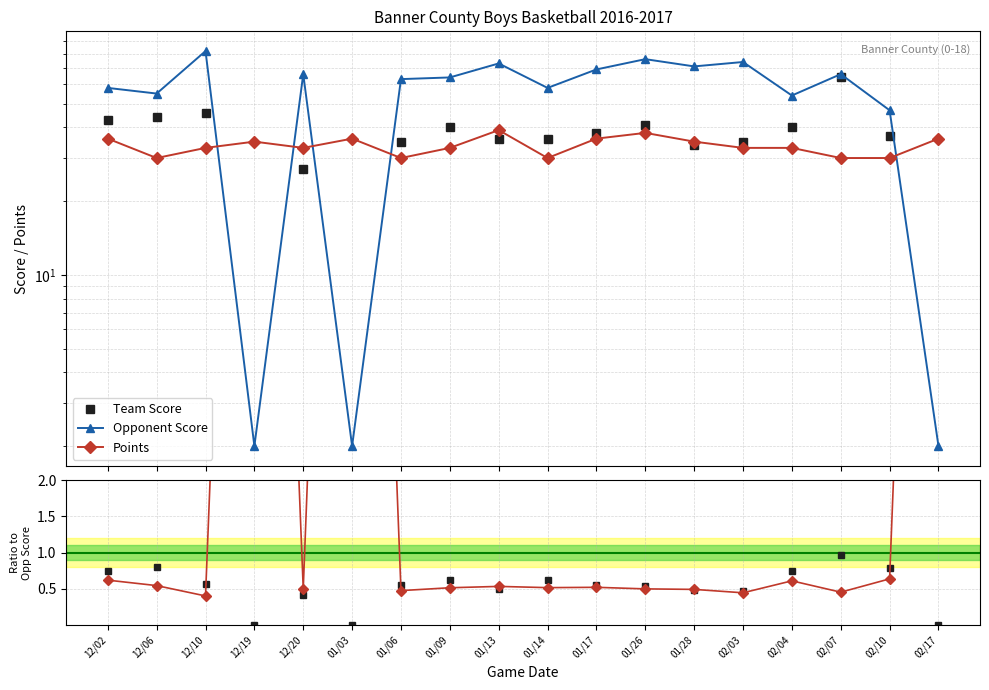

Reading left to right, transcribe all the data shown in this chart.

Team Score: 12/02=43.0	12/06=44.0	12/10=46.0	12/19=0.0	12/20=27.0	01/03=0.0	01/06=35.0	01/09=40.0	01/13=36.0	01/14=36.0	01/17=38.0	01/26=41.0	01/28=34.0	02/03=35.0	02/04=40.0	02/07=64.0	02/10=37.0	02/17=0.0
Opponent Score: 12/02=58.0	12/06=55.0	12/10=82.0	12/19=2.0	12/20=66.0	01/03=2.0	01/06=63.0	01/09=64.0	01/13=73.0	01/14=58.0	01/17=69.0	01/26=76.0	01/28=71.0	02/03=74.0	02/04=54.0	02/07=66.0	02/10=47.0	02/17=2.0
Points: 12/02=36.0	12/06=30.0	12/10=33.0	12/19=35.0	12/20=33.0	01/03=36.0	01/06=30.0	01/09=33.0	01/13=39.0	01/14=30.0	01/17=36.0	01/26=38.0	01/28=35.0	02/03=33.0	02/04=33.0	02/07=30.0	02/10=30.0	02/17=36.0
Team / Opp: 12/02=0.7	12/06=0.8	12/10=0.6	12/19=0.0	12/20=0.4	01/03=0.0	01/06=0.6	01/09=0.6	01/13=0.5	01/14=0.6	01/17=0.6	01/26=0.5	01/28=0.5	02/03=0.5	02/04=0.7	02/07=1.0	02/10=0.8	02/17=0.0
Points / Opp: 12/02=0.6	12/06=0.5	12/10=0.4	12/19=17.5	12/20=0.5	01/03=18.0	01/06=0.5	01/09=0.5	01/13=0.5	01/14=0.5	01/17=0.5	01/26=0.5	01/28=0.5	02/03=0.4	02/04=0.6	02/07=0.5	02/10=0.6	02/17=18.0